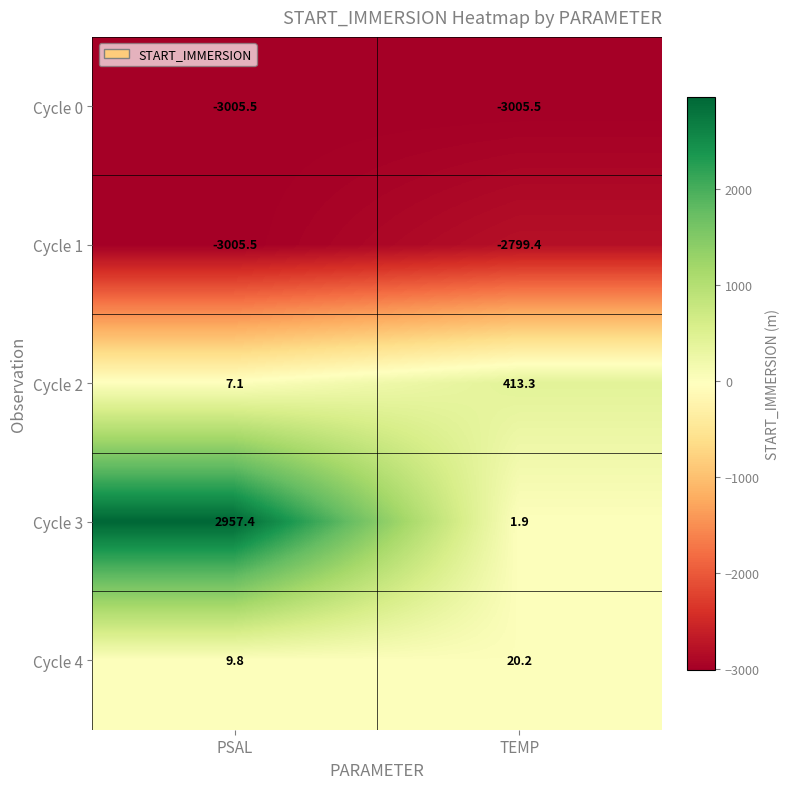

What is the maximum value shown in the chart?

2957.4